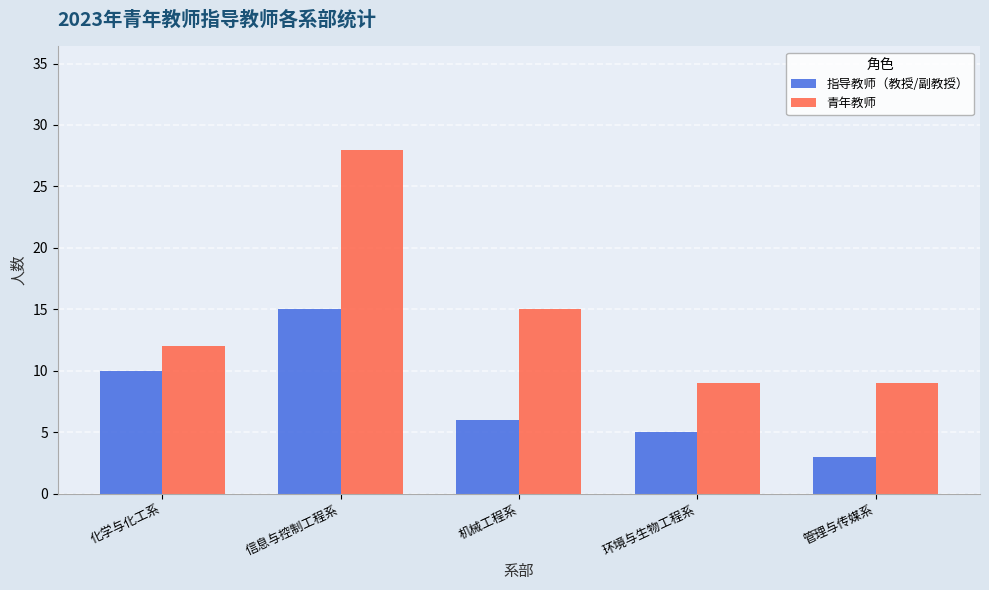

Which series has the largest range (max minus min)?

青年教师